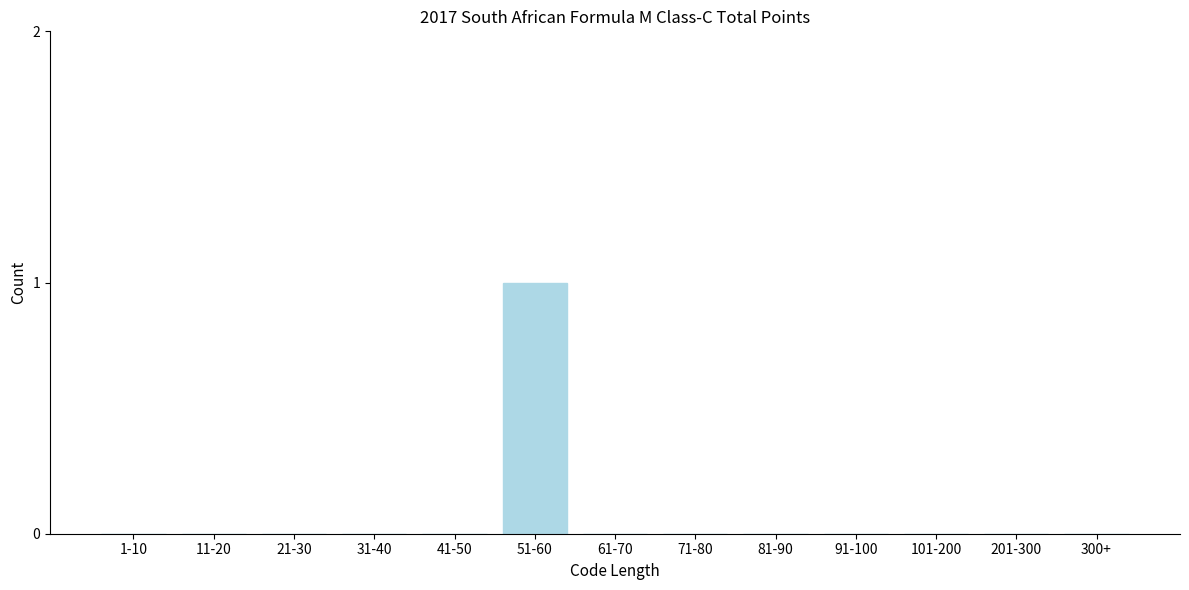

Reading left to right, what are all the values shown in this chart?

1-10=0	11-20=0	21-30=0	31-40=0	41-50=0	51-60=1	61-70=0	71-80=0	81-90=0	91-100=0	101-200=0	201-300=0	300+=0